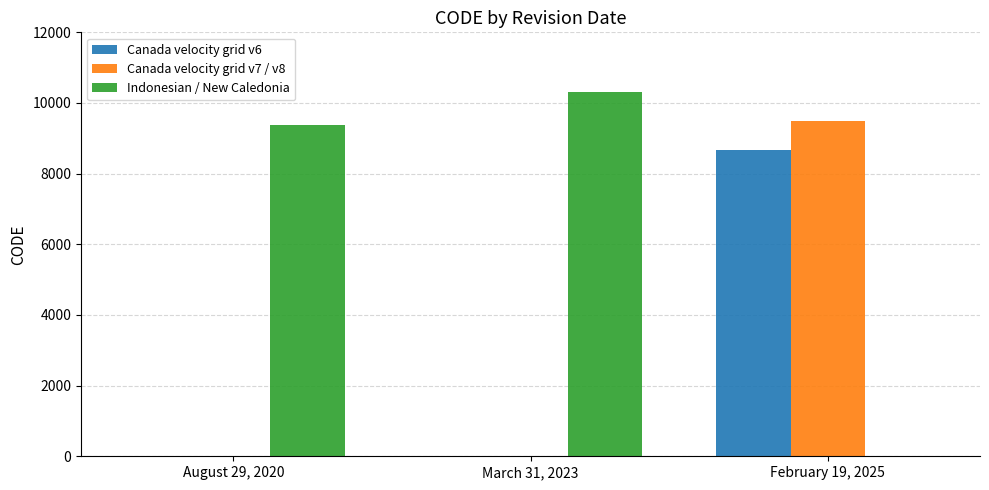

Where is Indonesian / New Caledonia nearest to the value 5161?

August 29, 2020